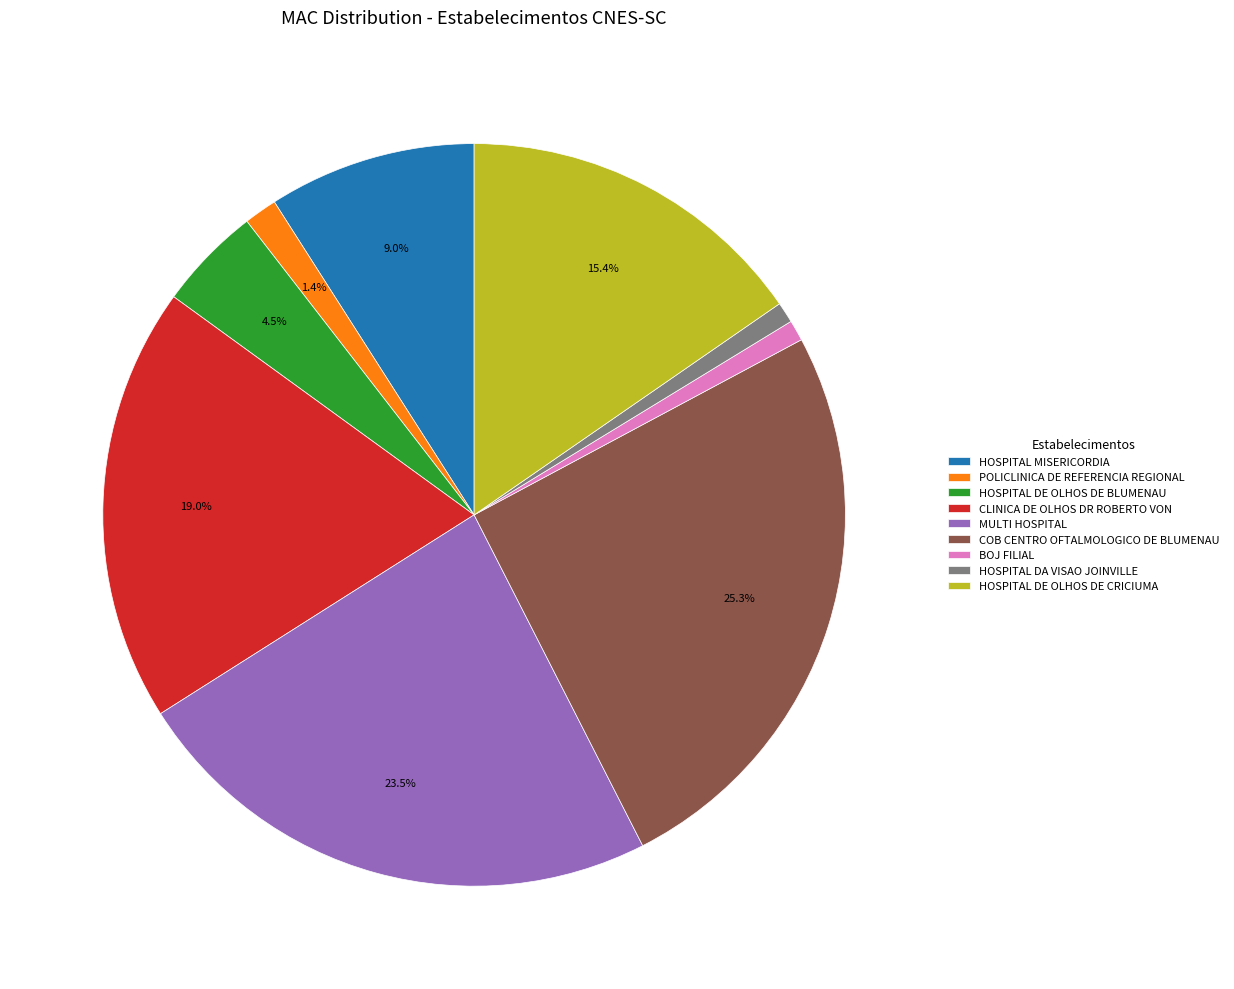

Between CLINICA DE OLHOS DR ROBERTO VON and BOJ FILIAL, which is larger?

CLINICA DE OLHOS DR ROBERTO VON